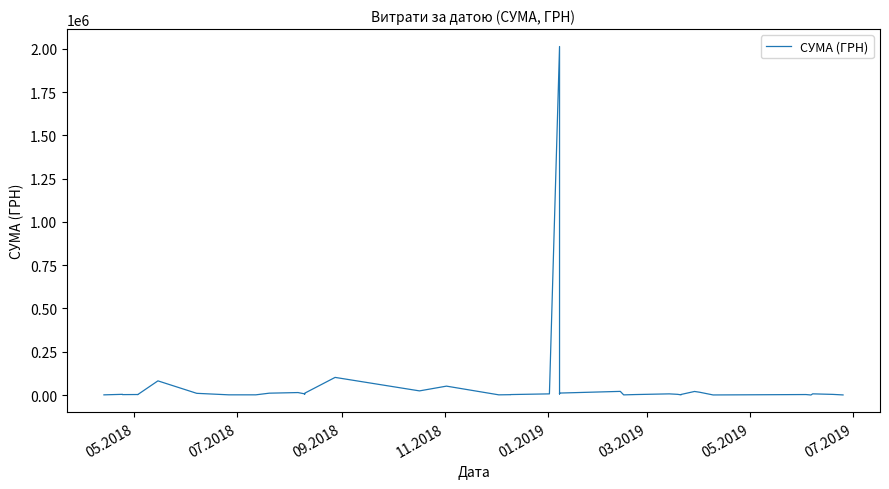

The value at 07.2019 is 1320.0. True or false?

True